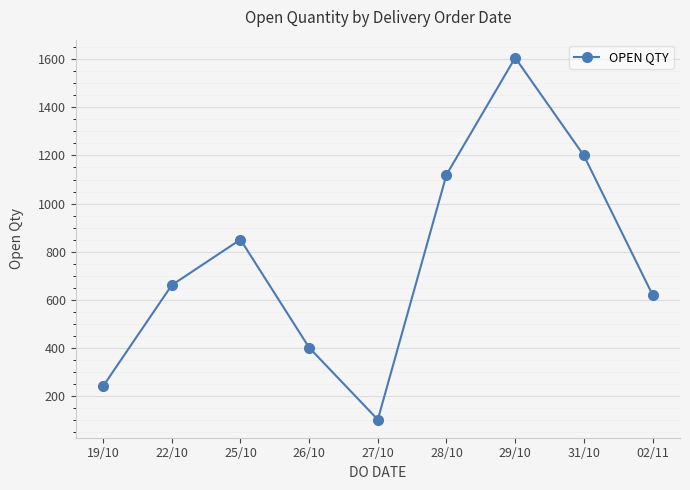

What position from the right is 02/11?

1